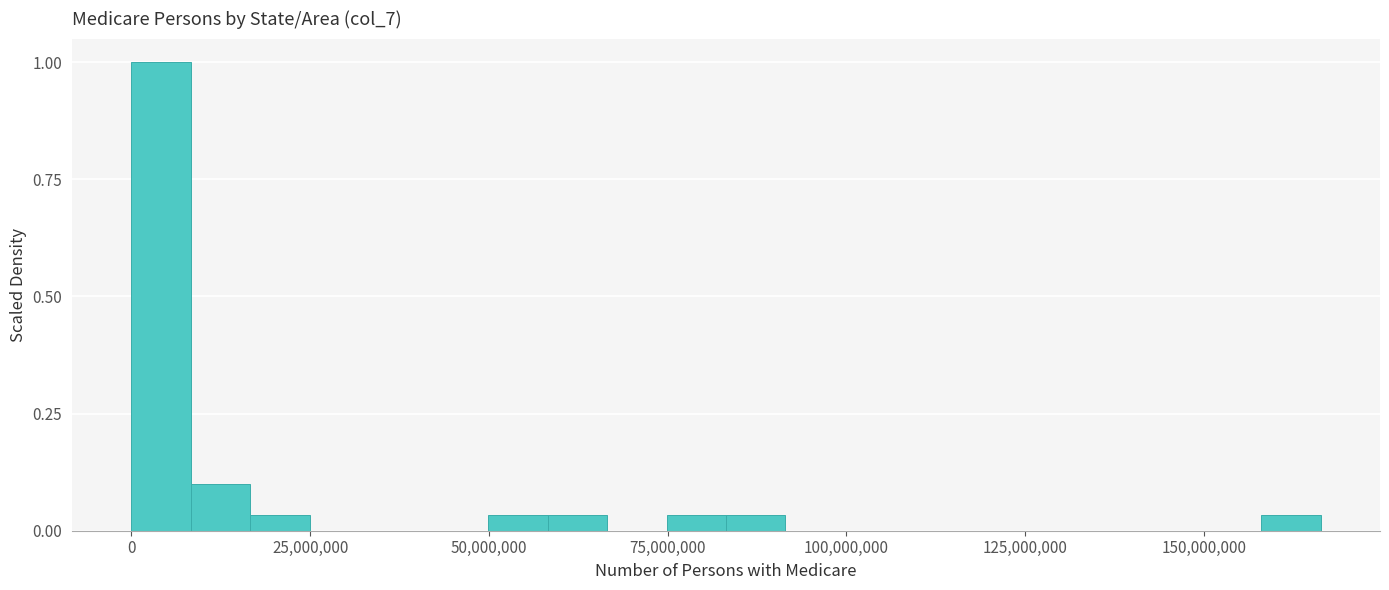

Read against the x-axis, roughly where is the centre of the tallest bar?

5000000